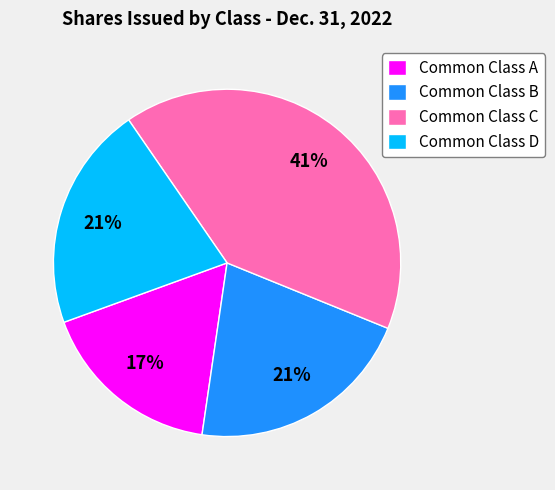

How many segments does this pie chart have?

4